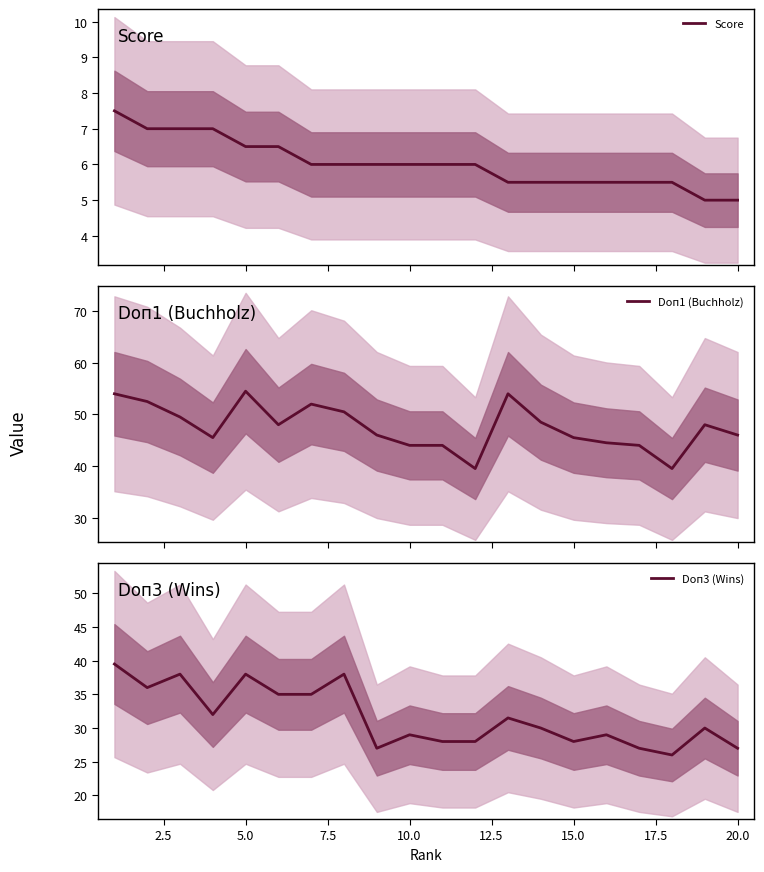

List the series in order of their peak value, lowest first.

Score, Doп3 (Wins), Doп1 (Buchholz)